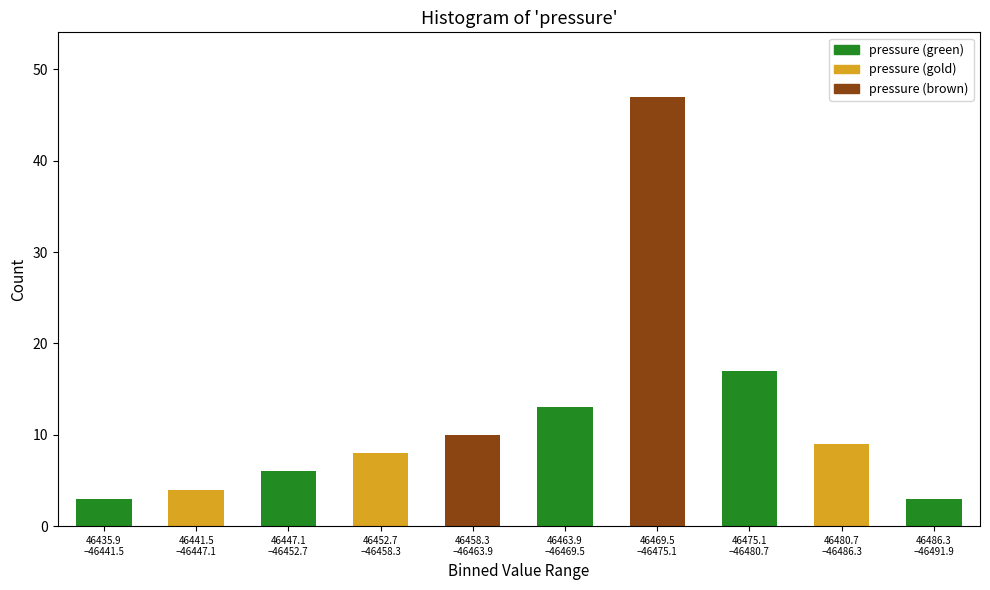

Reading right to left, transcribe all the data shown in this chart.

3	9	17	47	13	10	8	6	4	3